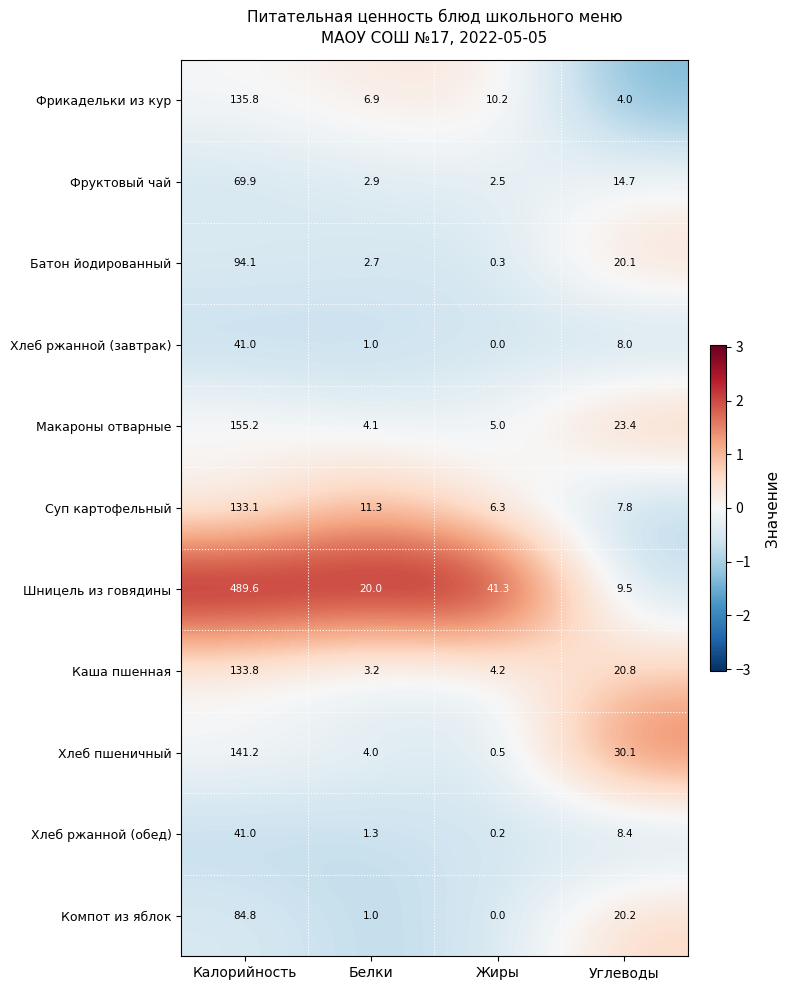

At which label does Компот из яблок first exceed 20?

Калорийность